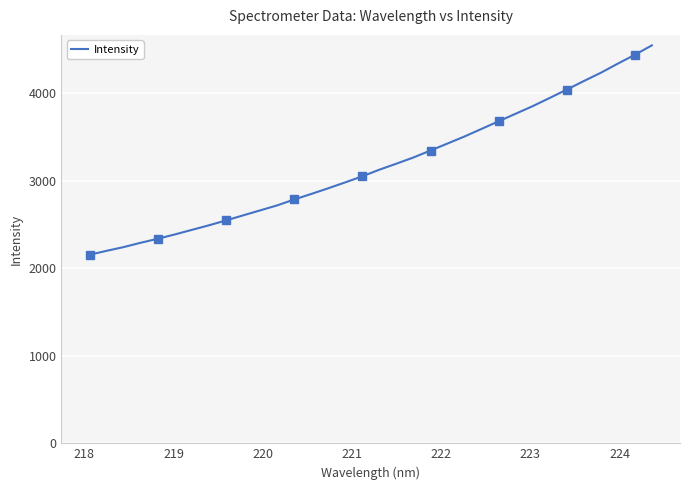

What is the sum of all values?

108179.8